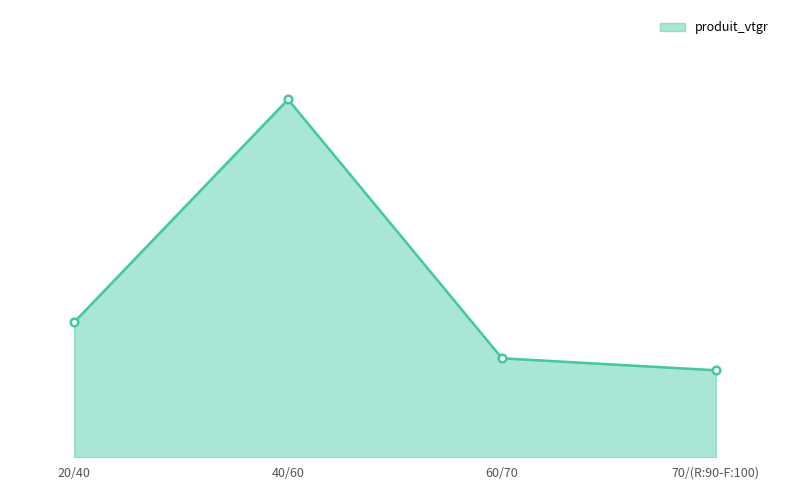

Approximately how many times larger is the value at 70/(R:90-F:100) compared to 40/60?

0.2